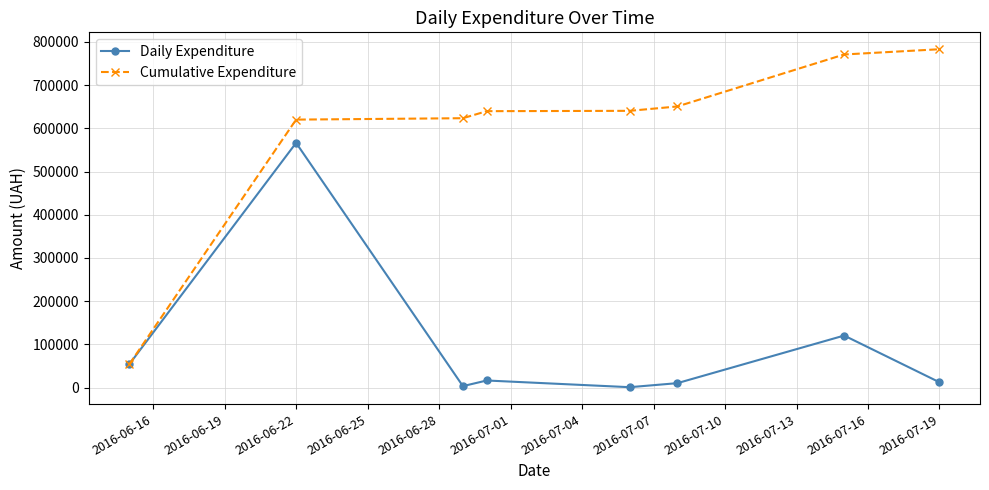

What is the value of the Cumulative Expenditure point at the 8th from the left?

783013.3